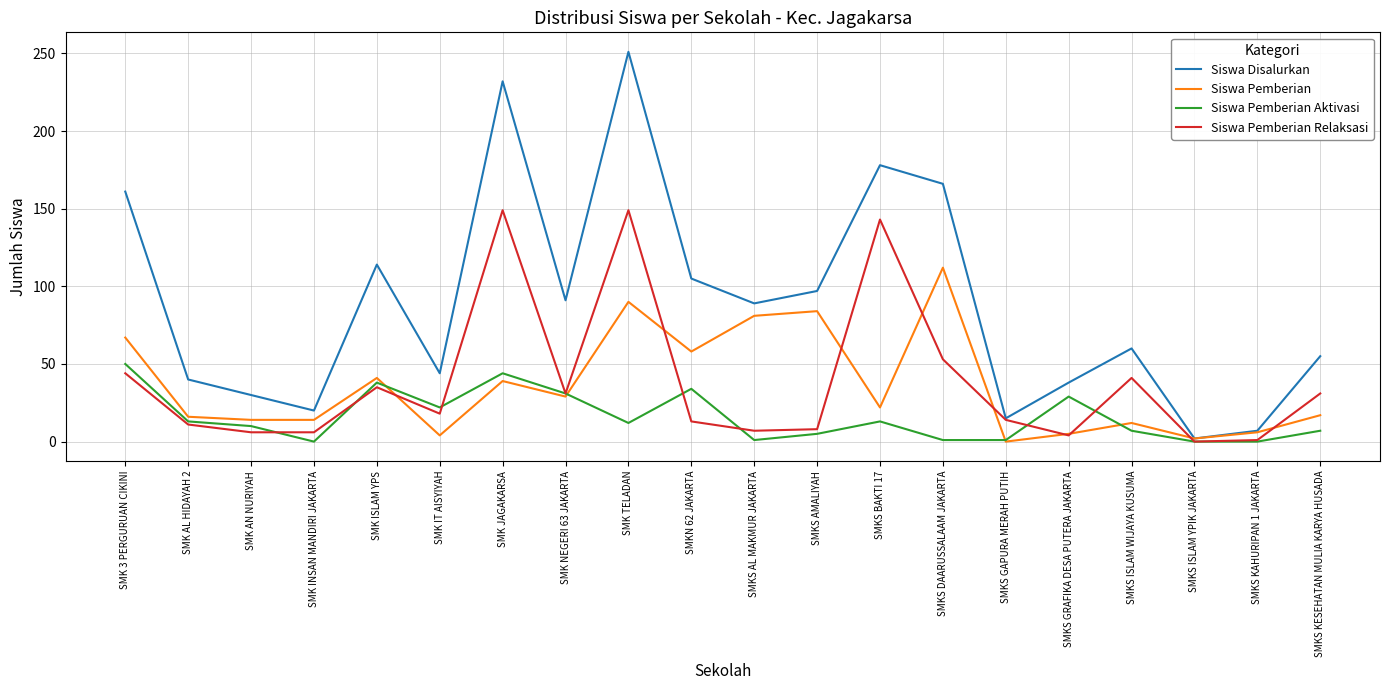

Is it true that Siswa Pemberian equals 5 at SMKS GRAFIKA DESA PUTERA JAKARTA?

True